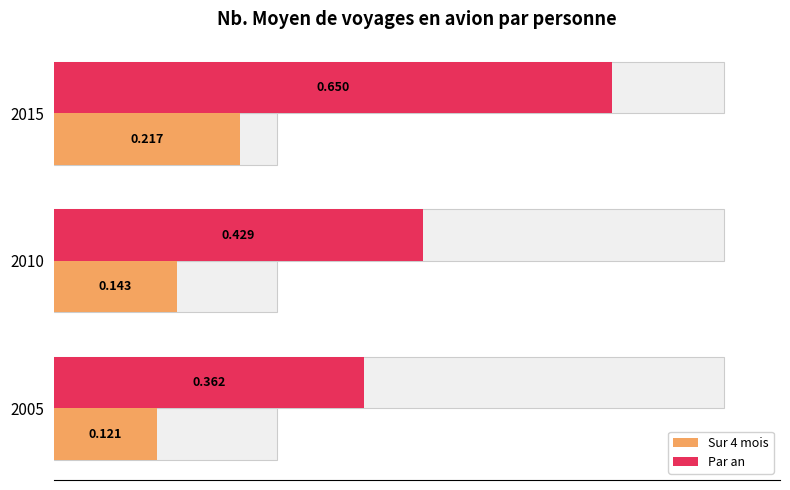

The Nb. Moyen de voyages en avion par personne, sur 4 mois series shows 0.1 at 2010. True or false?

True